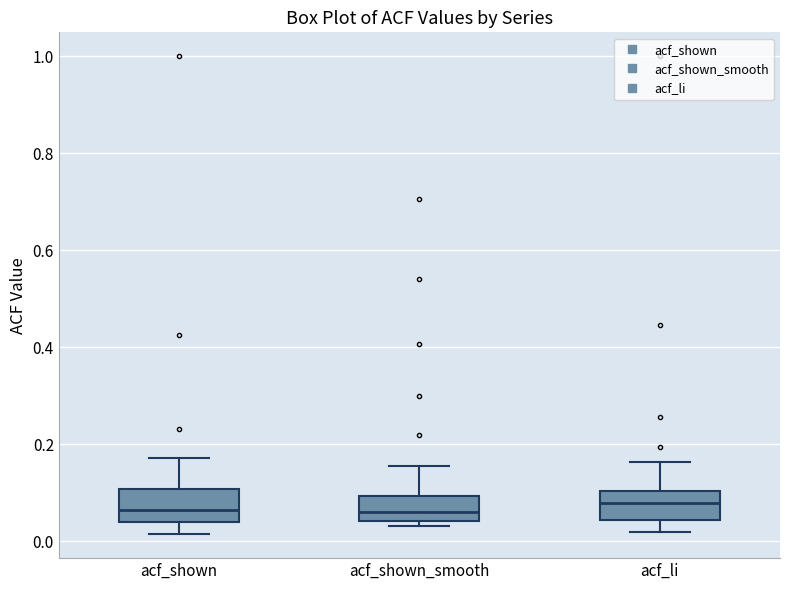

Reading left to right, transcribe this box plot: for each box, give where its median line is, the range the box spans, and where its two whiskers end, as read against the y-axis. The values are not printed on the chart, so give them approximately, as read against the axis.

acf_shown: median 0.06, box 0.04 to 0.10, whiskers 0.02 to 0.18
acf_shown_smooth: median 0.06, box 0.04 to 0.10, whiskers 0.04 (just below the box's lower edge) to 0.16
acf_li: median 0.08, box 0.04 to 0.10, whiskers 0.02 to 0.16